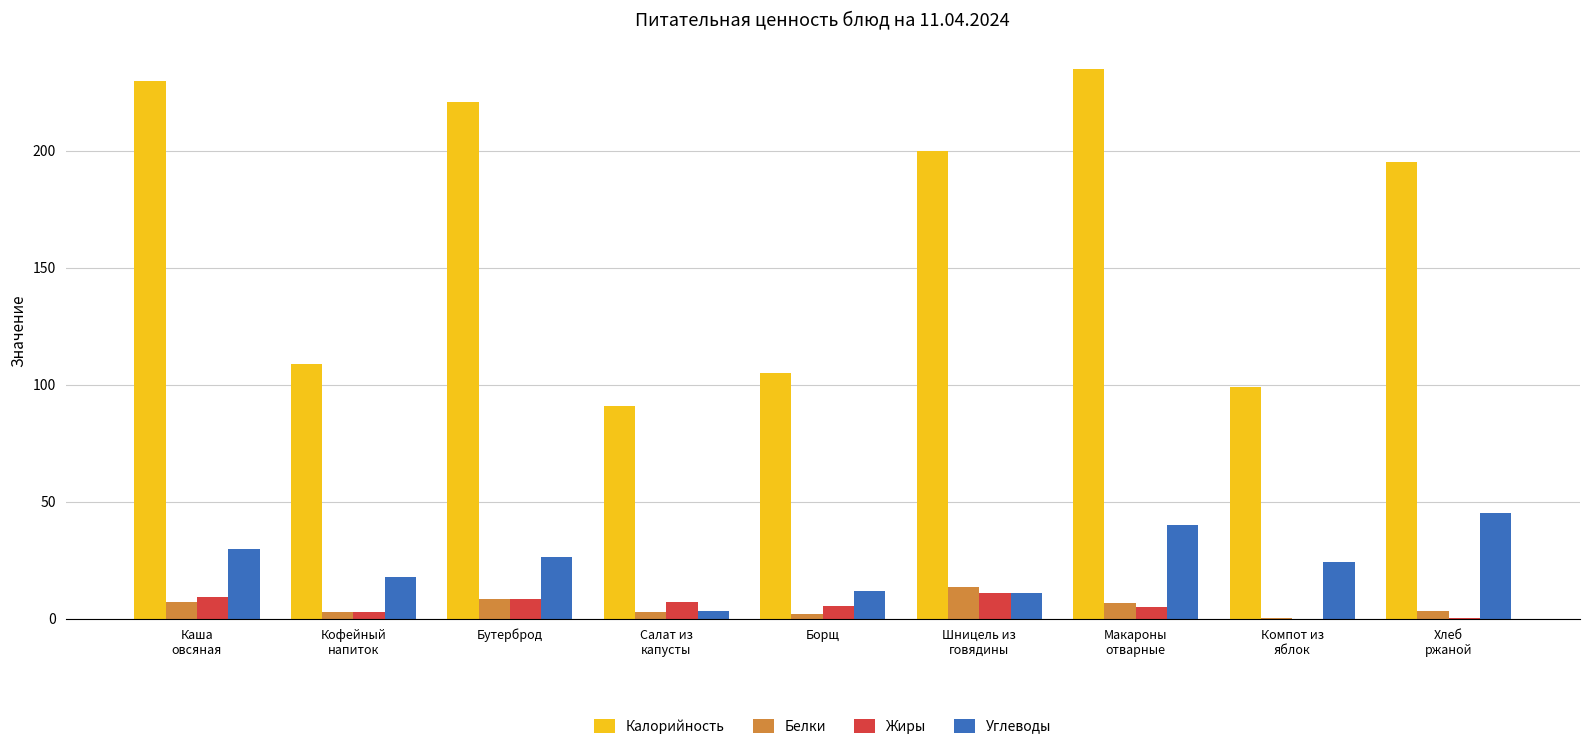

How many data points does each series have?

9